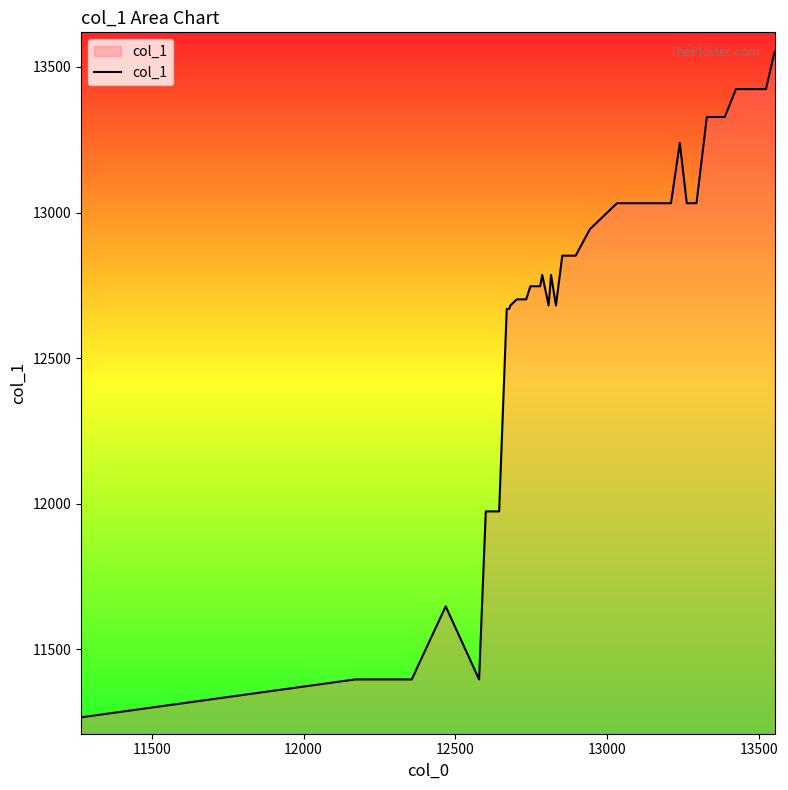

What is the greatest value displayed?

13551